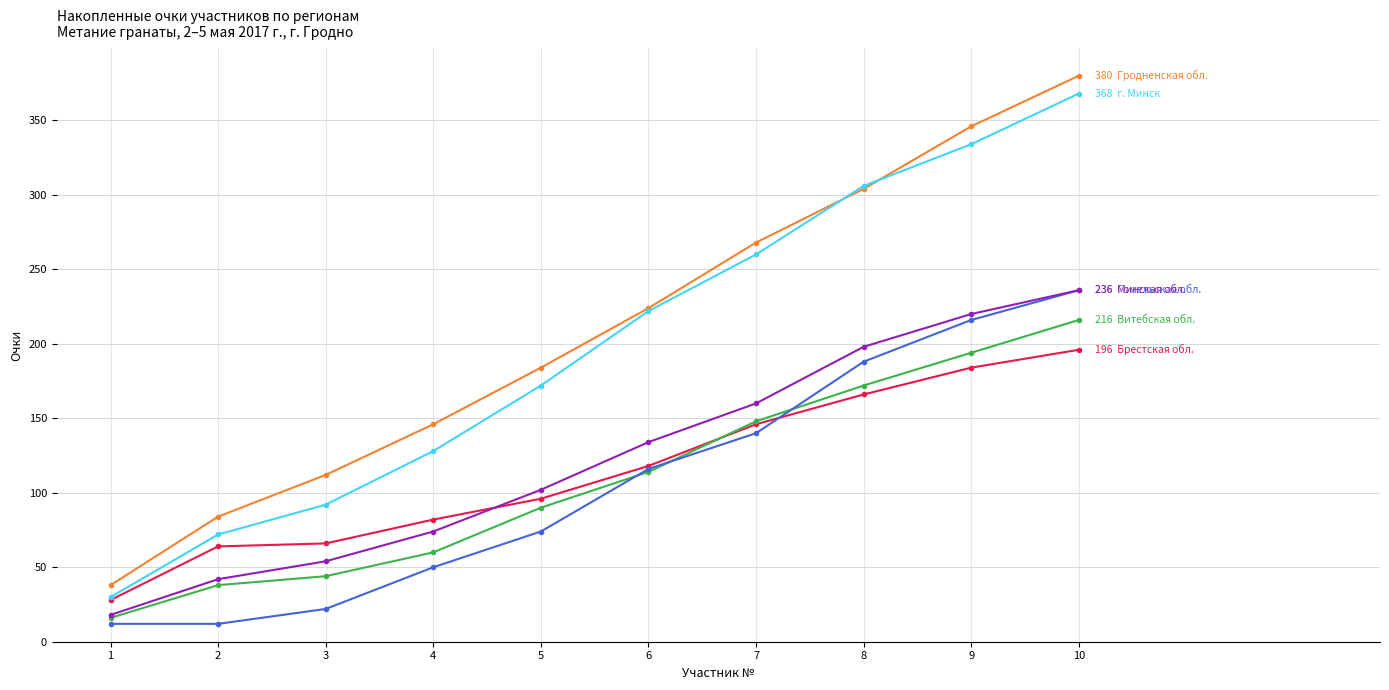

Is this an area chart (filled region under the line)?

No